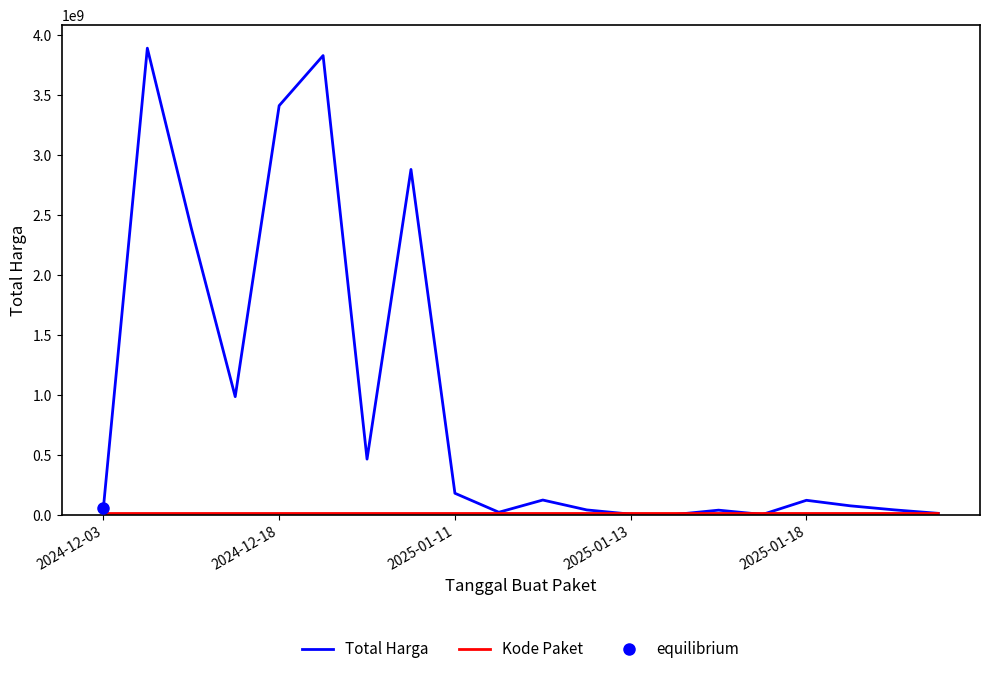

List the series in order of their overall mean, highest first.

Total Harga, Kode Paket